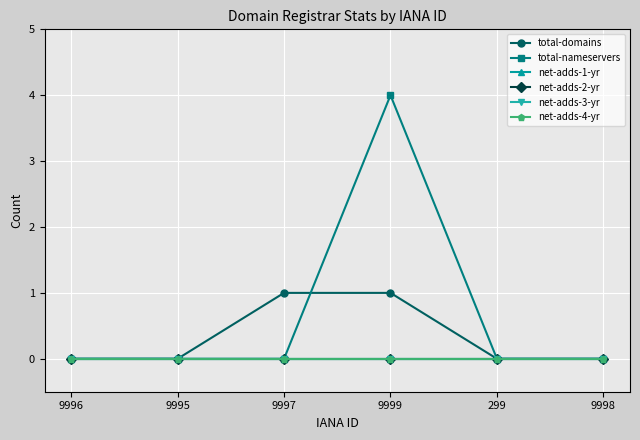

List the labels in order of net-adds-4-yr value, largest first.

9996, 9995, 9997, 9999, 299, 9998